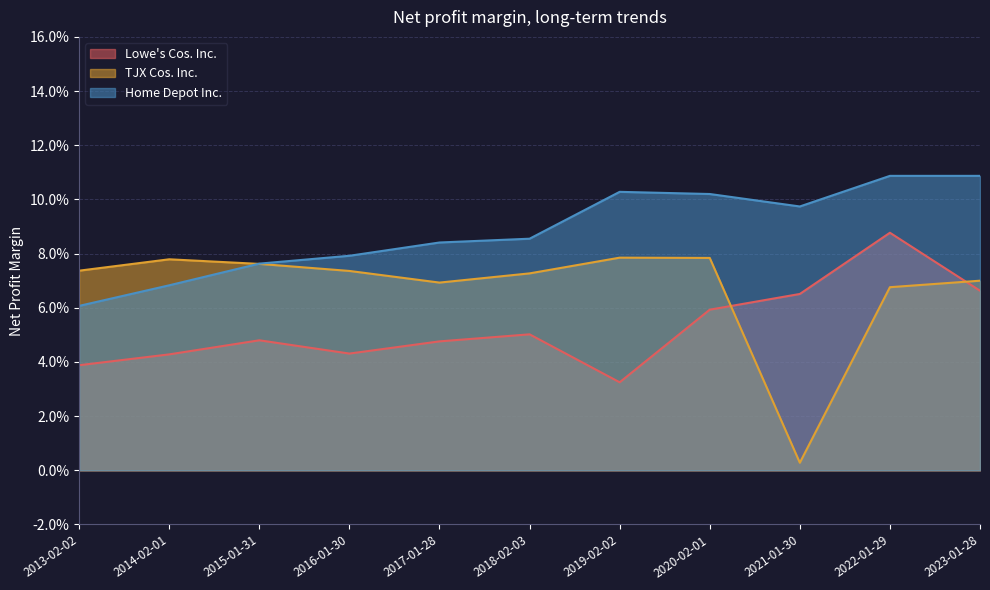

Which series has the widest spread of values?

TJX Cos. Inc.